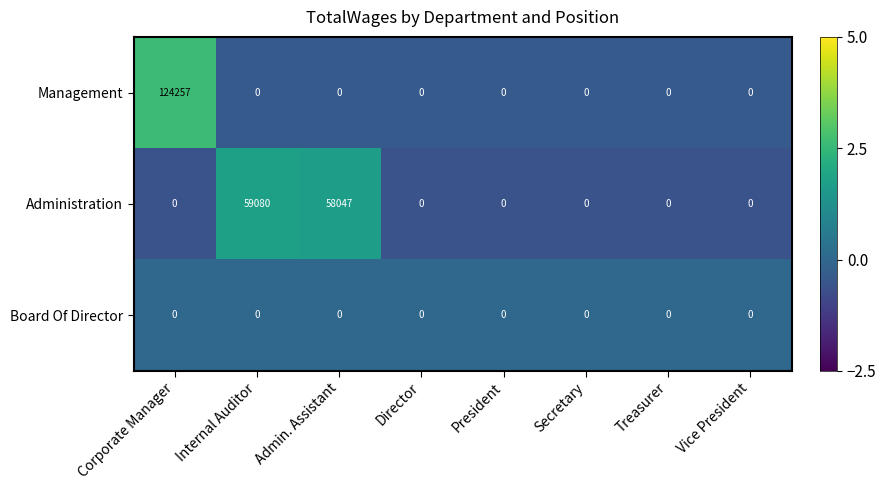

List the series in order of their peak value, lowest first.

Board Of Director, Administration, Management